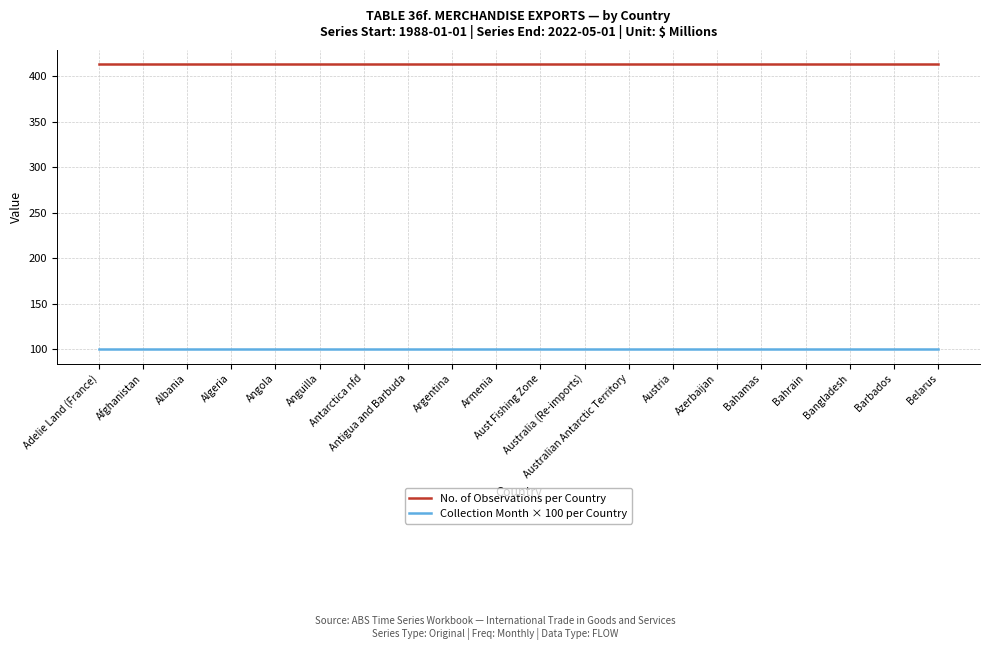

What is the average value of the Collection Month × 100 per Country series?

100